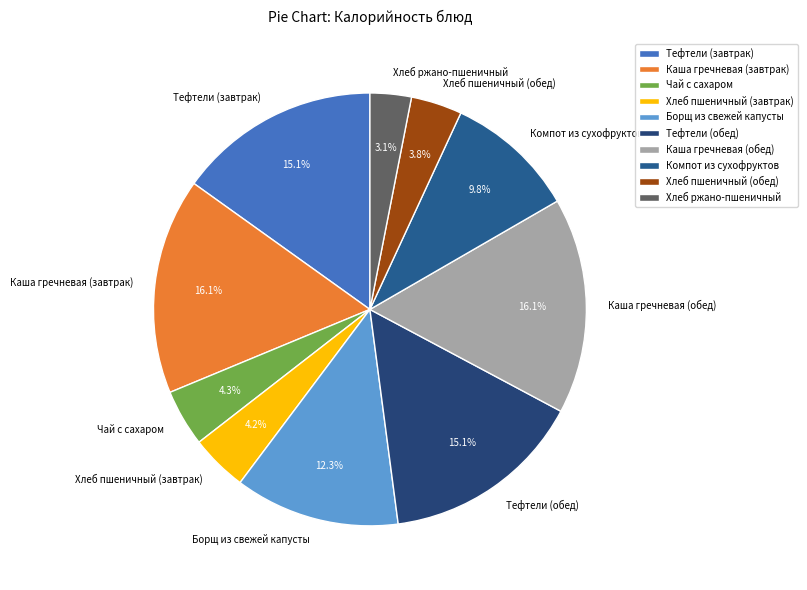

To the nearest percent, what is the average slice percentage?

10%